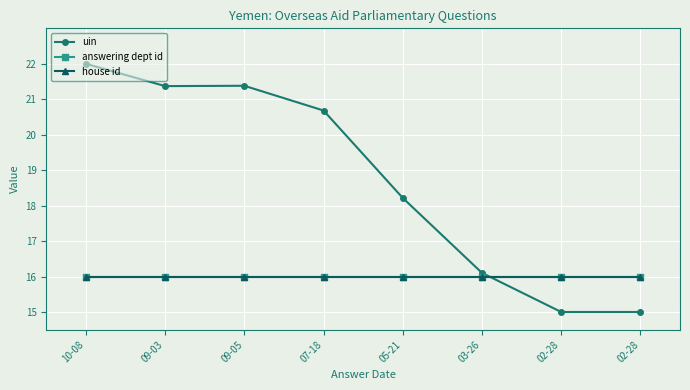

Does the chart have visible grid lines?

Yes